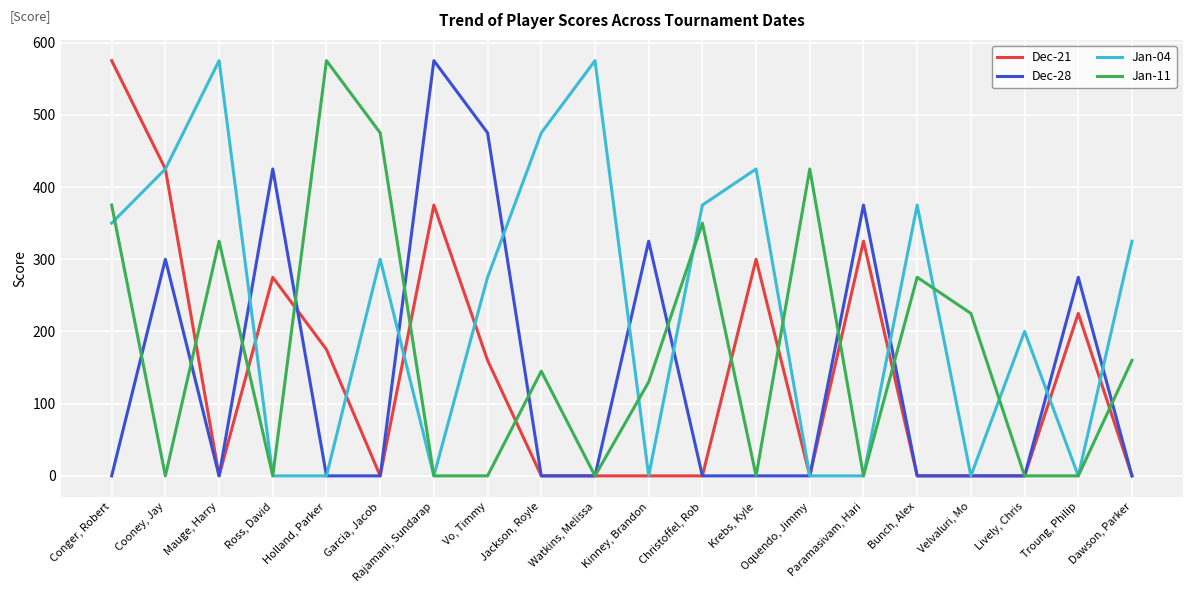

What is the spread (max minus min) of values at Lively, Chris?

200